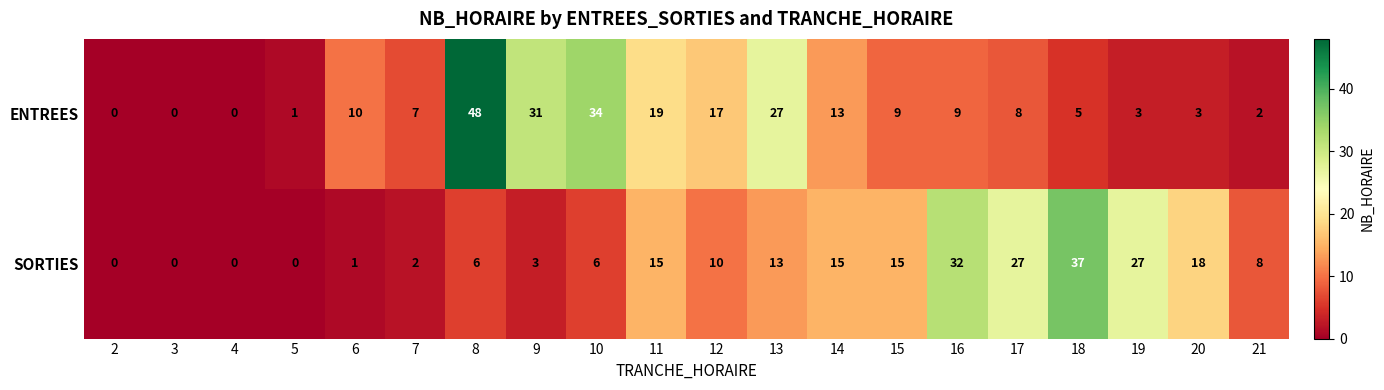

What is the difference between the SORTIES values at 5 and 8?

6